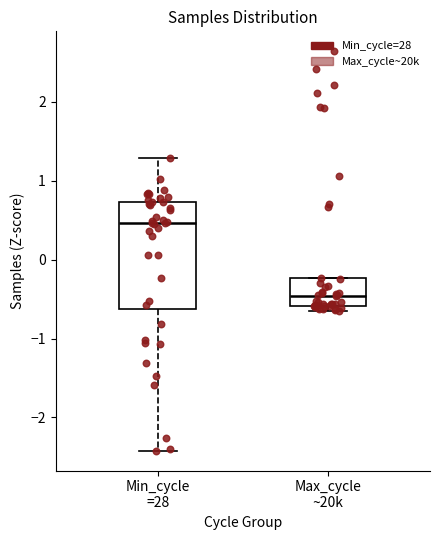

Which box has the highest median line?

Min_cycle =28